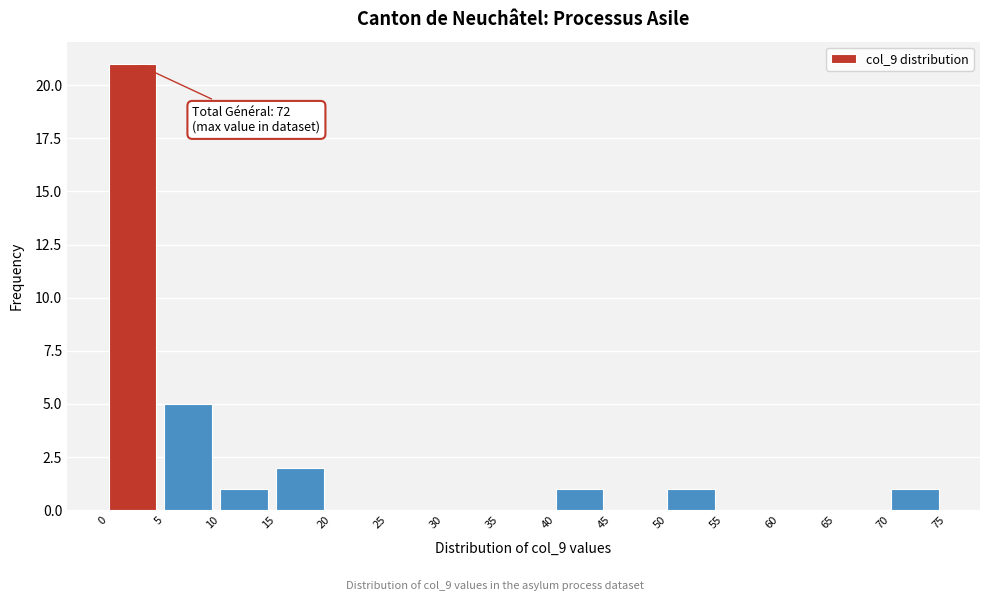

Over which range of the x-axis is the bar tallest?

0 to 5